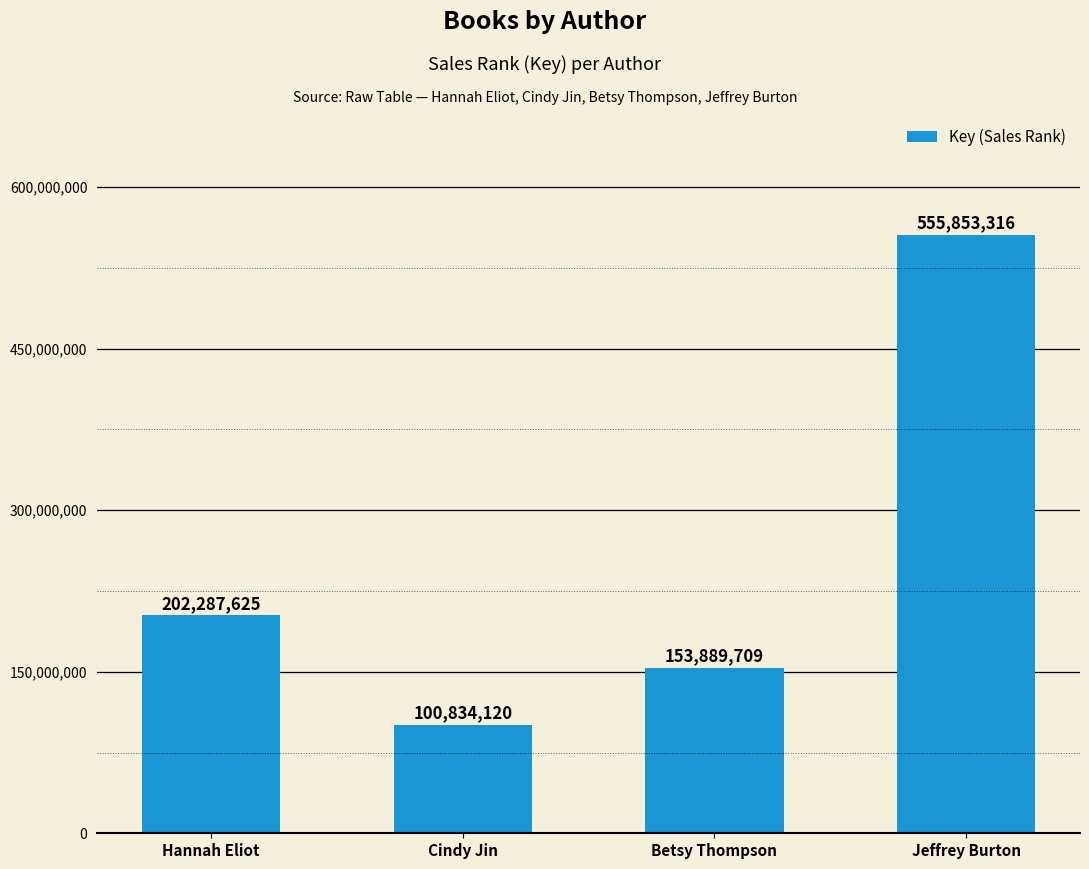

Count the values in the range 153889709 to 555853316.

3